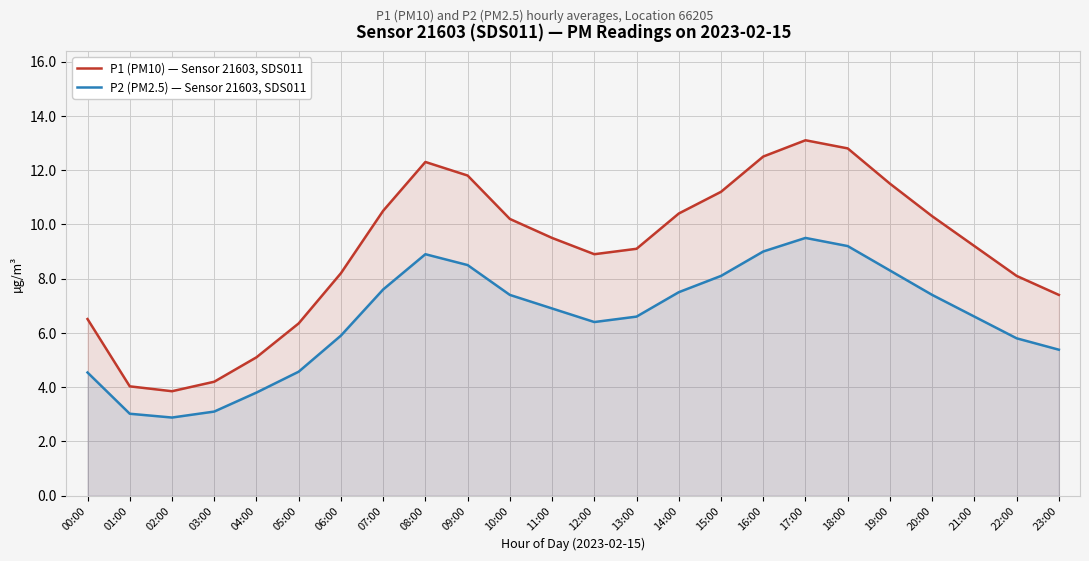

How many values in the P1 (PM10) — Sensor 21603, SDS011 series exceed 9?

14